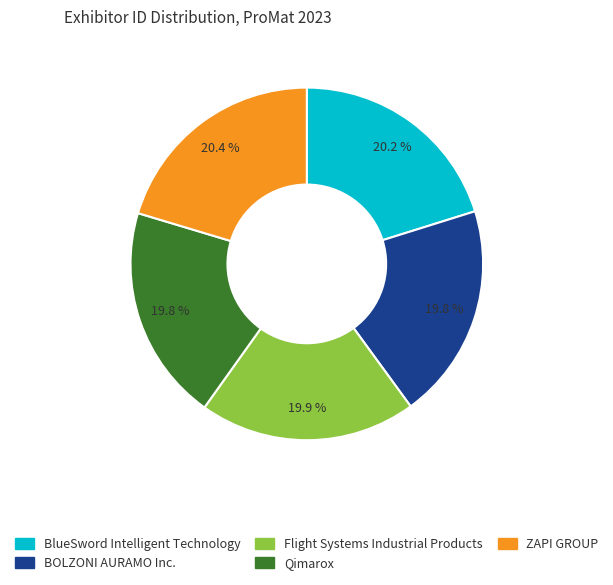

To the nearest percent, what is the combined percentage of BOLZONI AURAMO Inc. and ZAPI GROUP?

40%